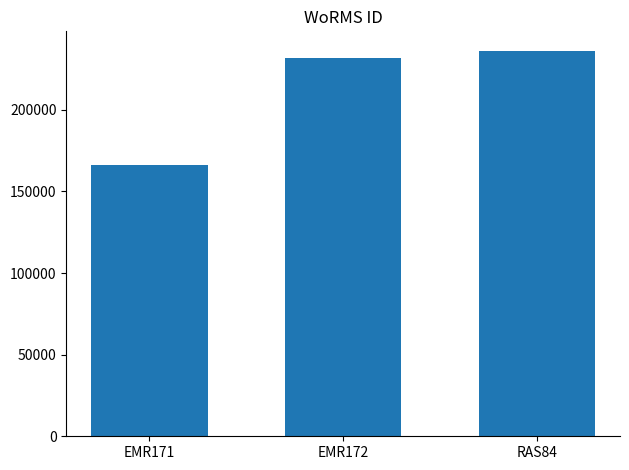

What is the label of the 1st bar from the right?

RAS84